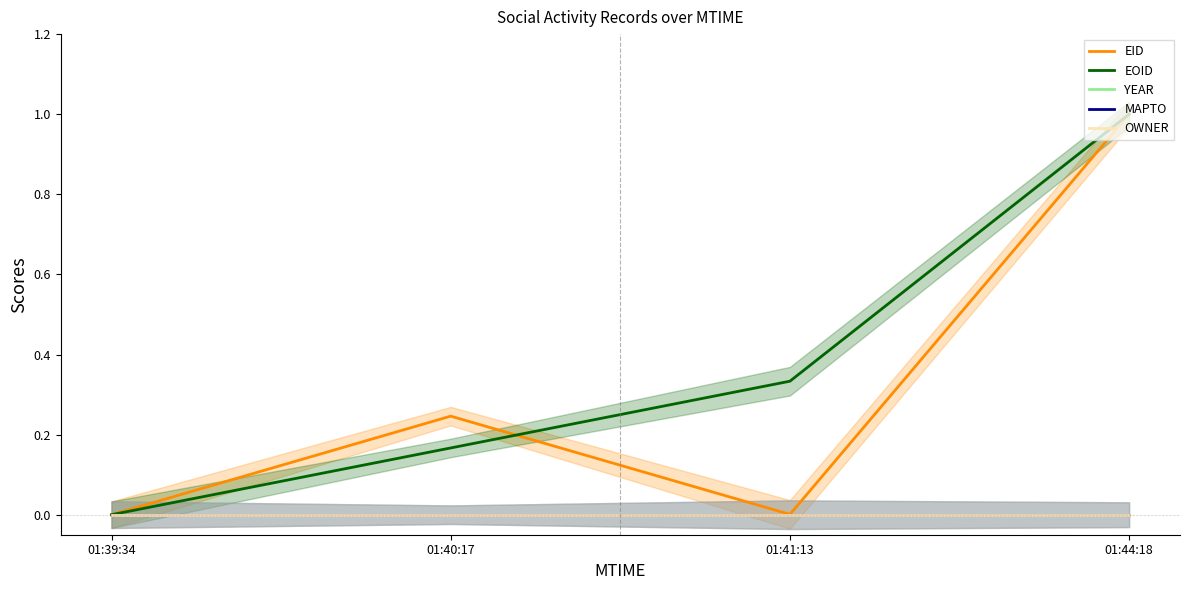

At how many categories does at least one series exceed 0?

3